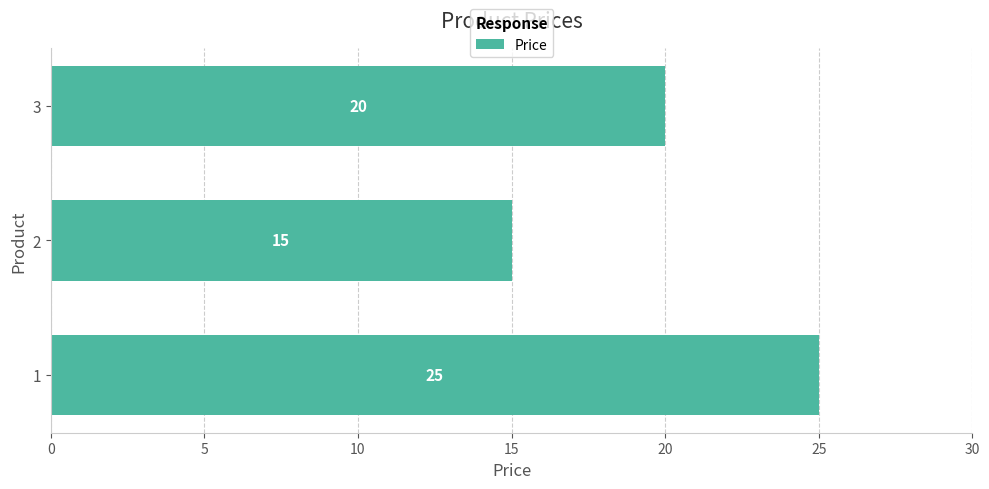

How many data points does each series have?

3